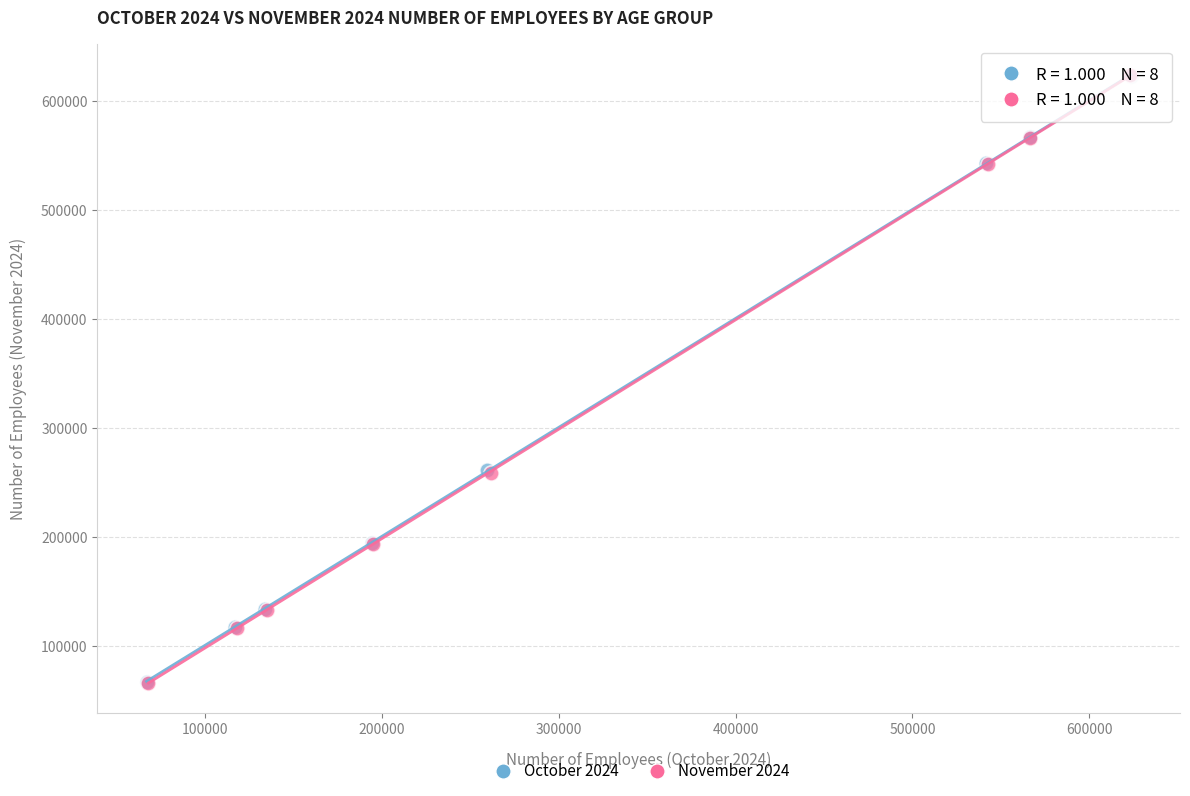

Which series has the largest Y range (max minus min)?

November 2024